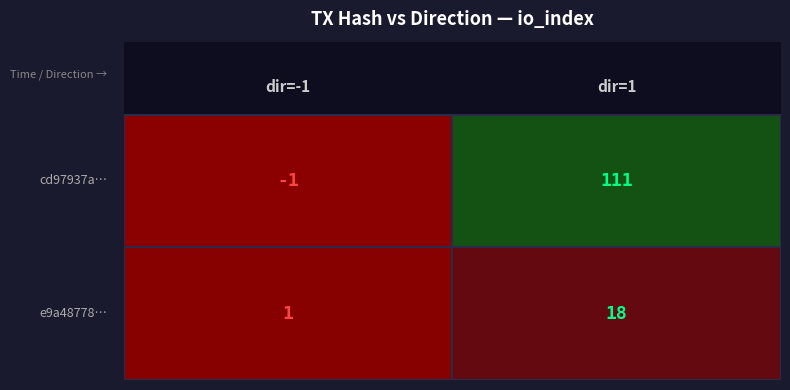

At which label does cd97937a0222819dade52ee2ca12c0d5a0acd3a reach its peak?

1